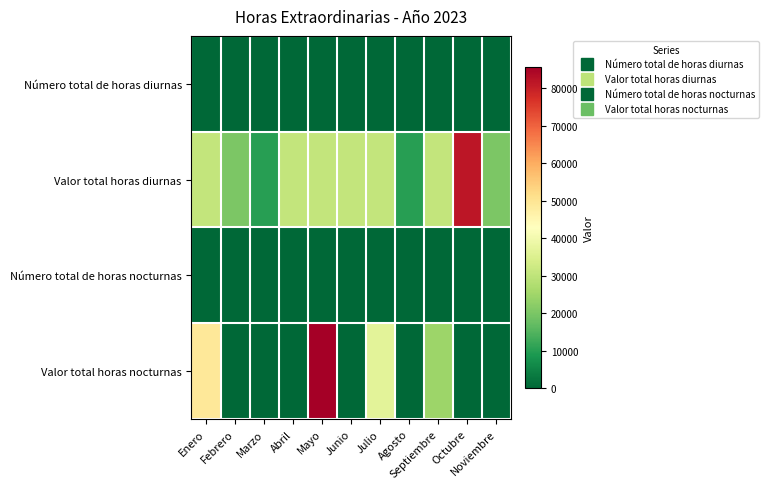

Reading left to right, extract all data points from this chart.

Número total de horas diurnas: Enero=3	Febrero=2	Marzo=1	Abril=3	Mayo=3	Junio=3	Julio=3	Agosto=1	Septiembre=3	Octubre=8	Noviembre=2
Valor total horas diurnas: Enero=30623	Febrero=20415	Marzo=10208	Abril=30623	Mayo=30623	Junio=30623	Julio=30623	Agosto=10208	Septiembre=30623	Octubre=81661	Noviembre=20415
Número total de horas nocturnas: Enero=4	Febrero=0	Marzo=0	Abril=0	Mayo=7	Junio=0	Julio=3	Agosto=0	Septiembre=2	Octubre=0	Noviembre=0
Valor total horas nocturnas: Enero=48997	Febrero=0	Marzo=0	Abril=0	Mayo=85744	Junio=0	Julio=36748	Agosto=0	Septiembre=24498	Octubre=0	Noviembre=0